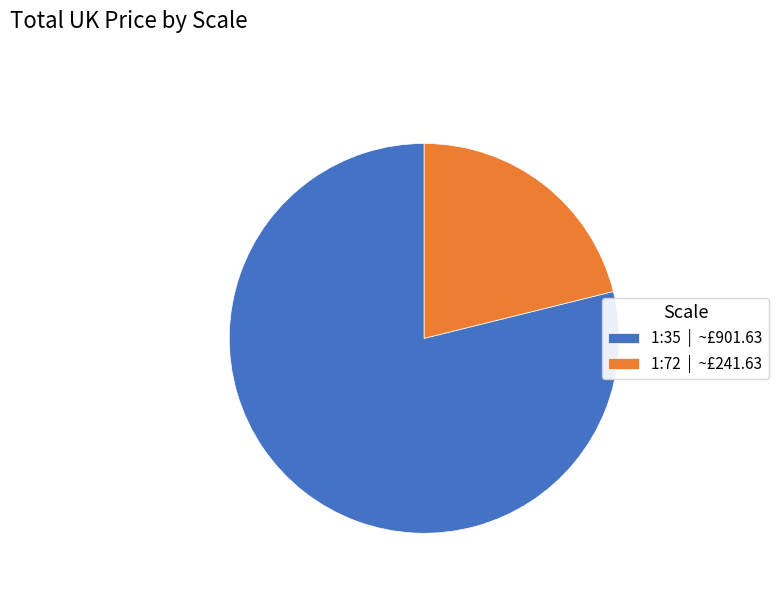

How many segments does this pie chart have?

2